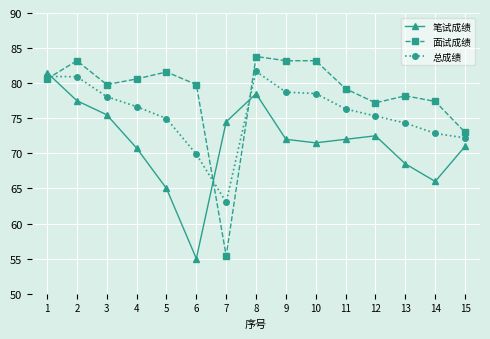

How many interior local valleys does the 笔试成绩 series have?

3